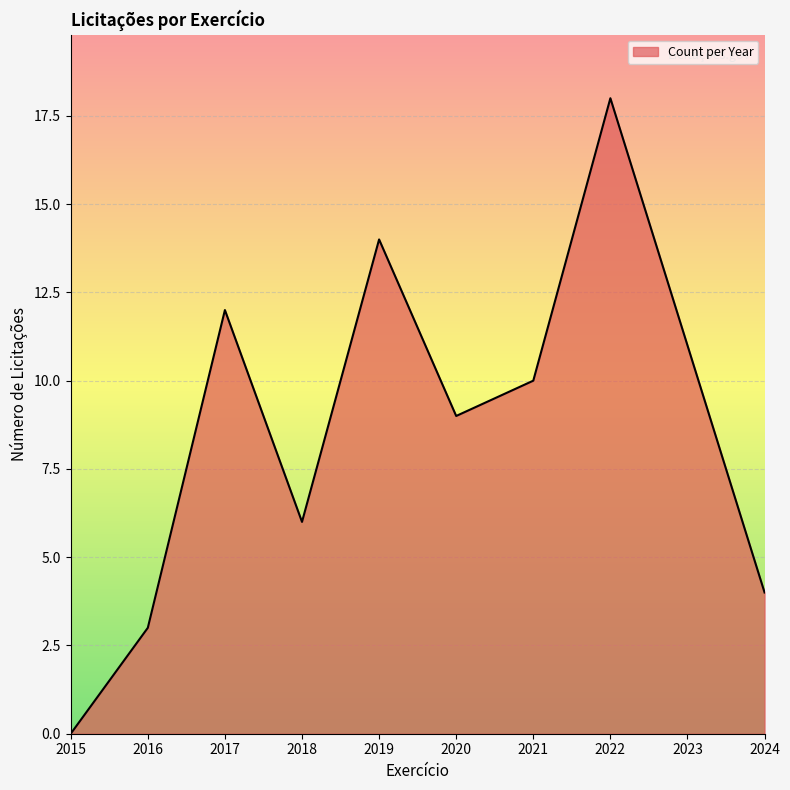

At which category does the chart reach its peak across all series?

2022